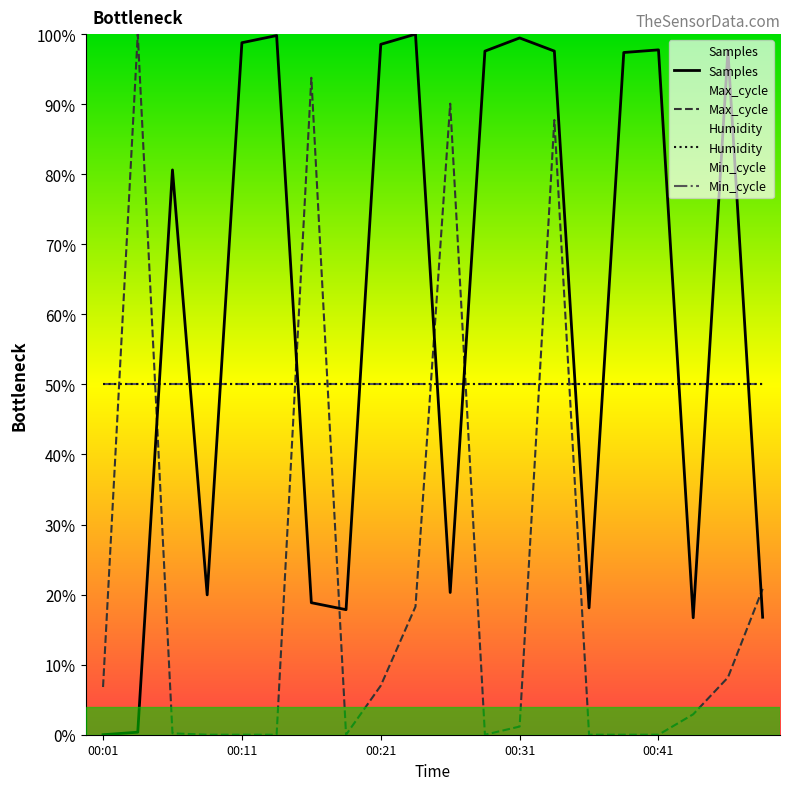

How many lines are shown in the chart?

4